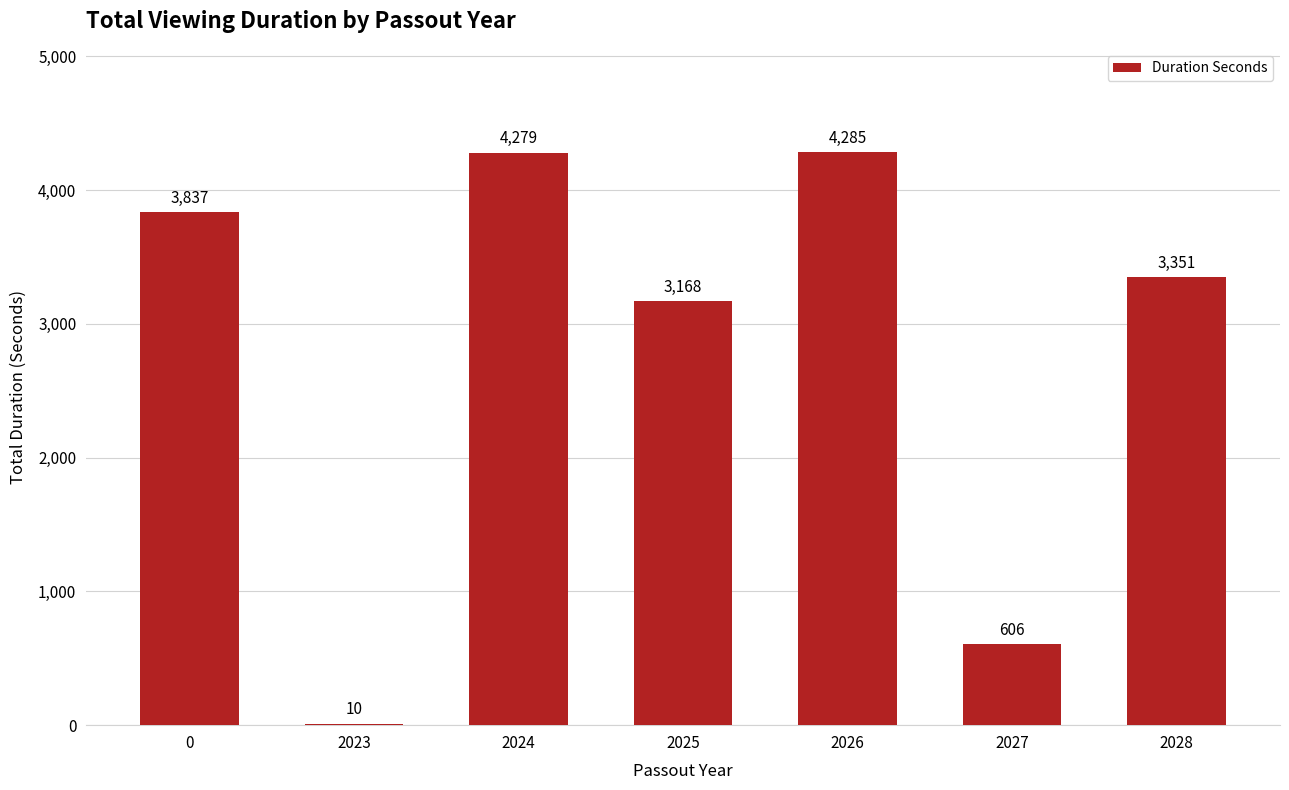

Which has a higher value, 2024 or 2025?

2024